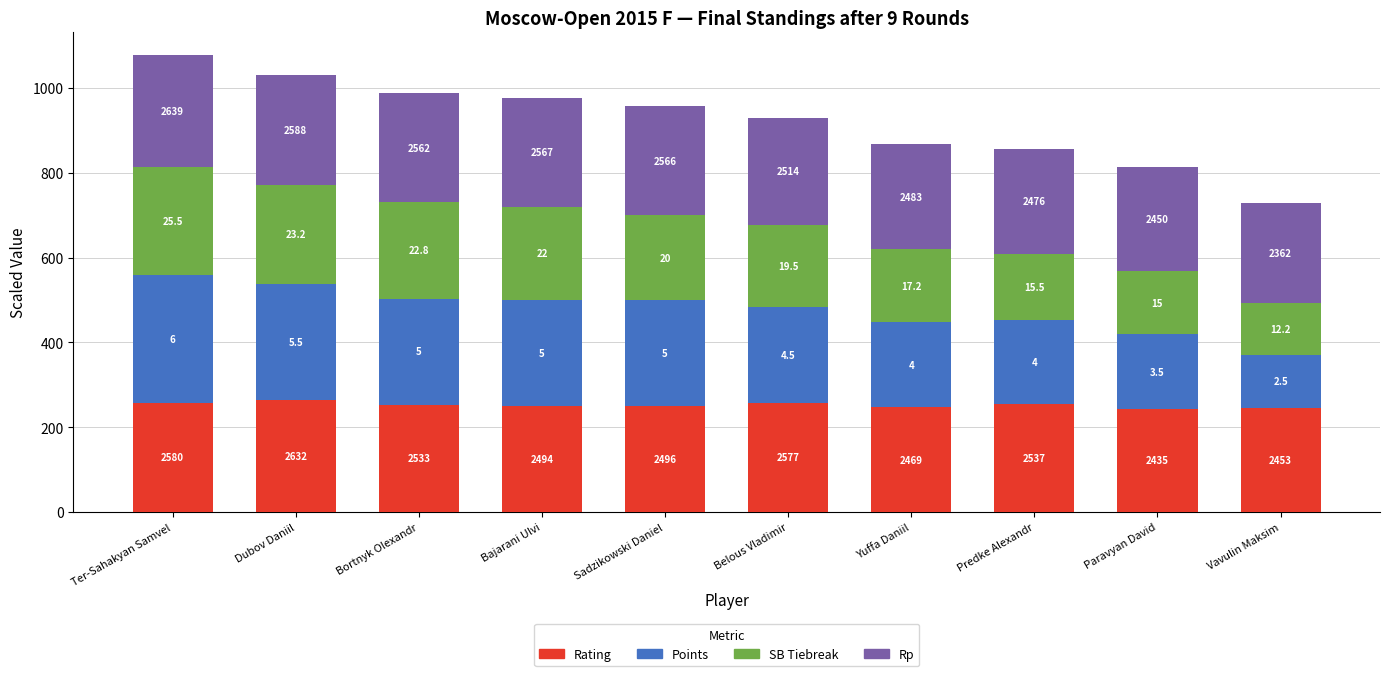

What are all the series names shown in the legend?

Rating, Points, SB Tiebreak, Rp